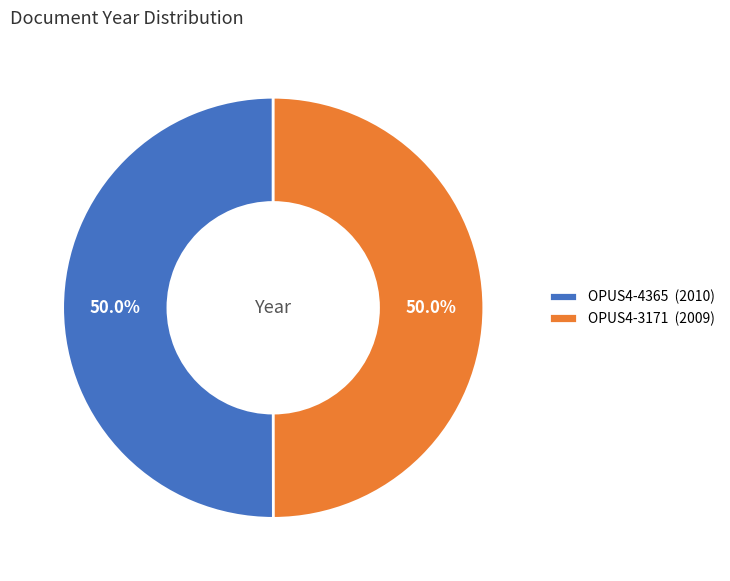

To the nearest percent, what portion does OPUS4-4365 represent?

50%